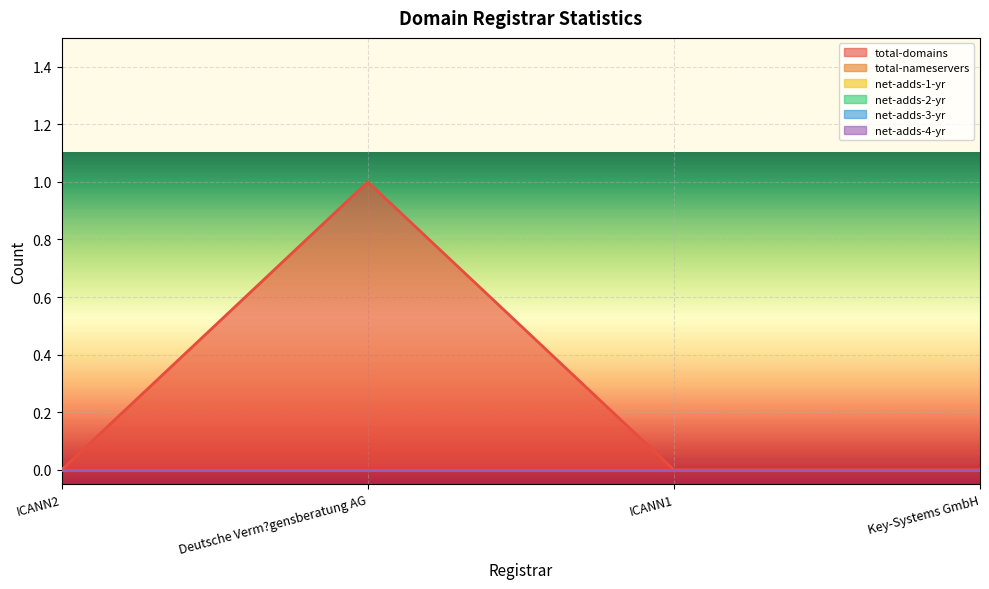

What are all the series names shown in the legend?

total-domains, total-nameservers, net-adds-1-yr, net-adds-2-yr, net-adds-3-yr, net-adds-4-yr